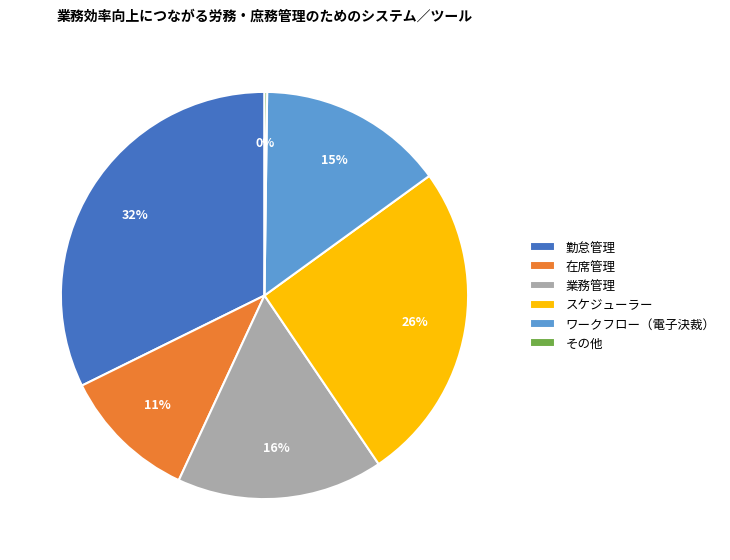

To the nearest percent, what is the difference between the largest and smallest slice percentages?

32%